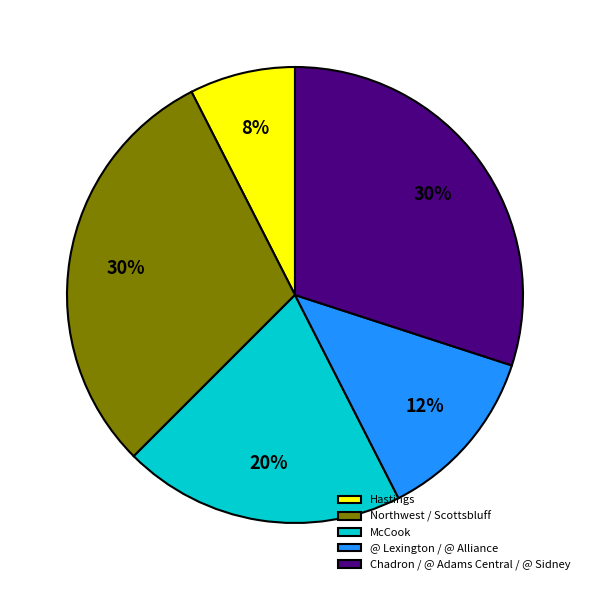

Is @ Lexington / @ Alliance the majority of the pie?

No